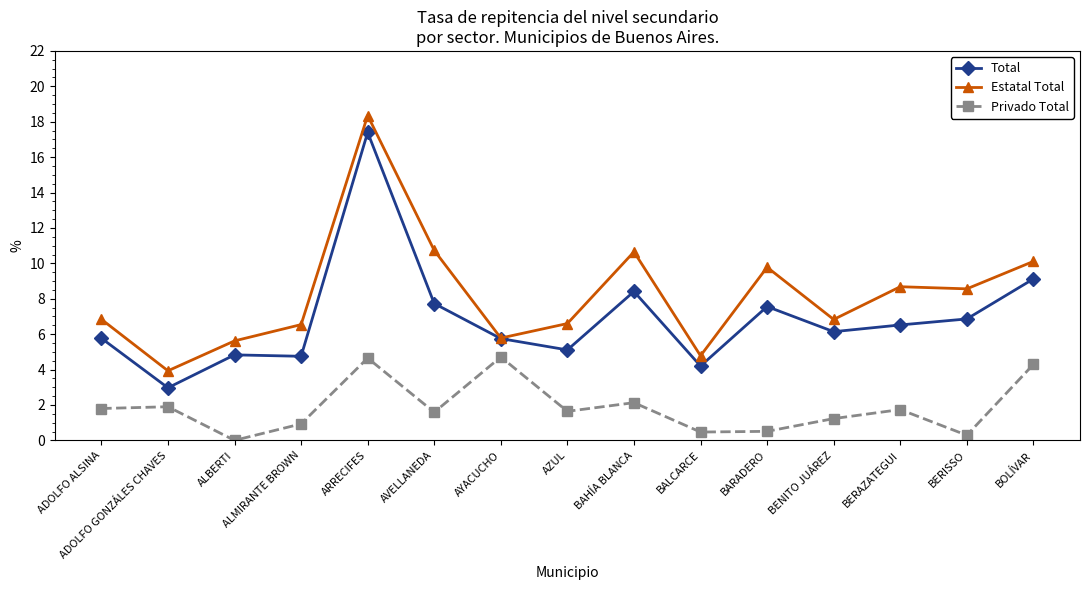

What position from the left is ARRECIFES?

5